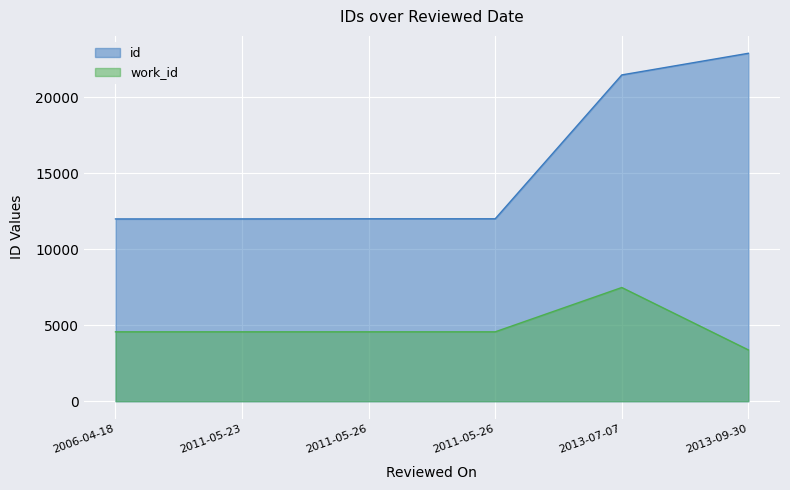

True or false: work_id has a value of 4566 at 2011-05-23.

True